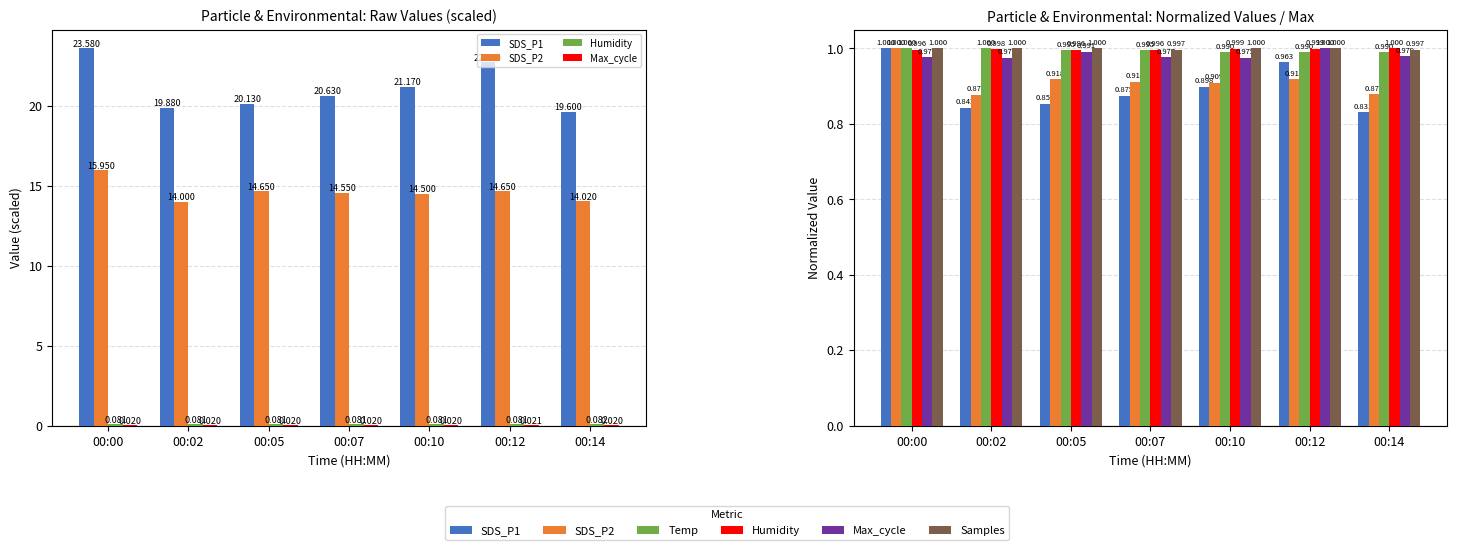

Count the number of categories in the chart.

7